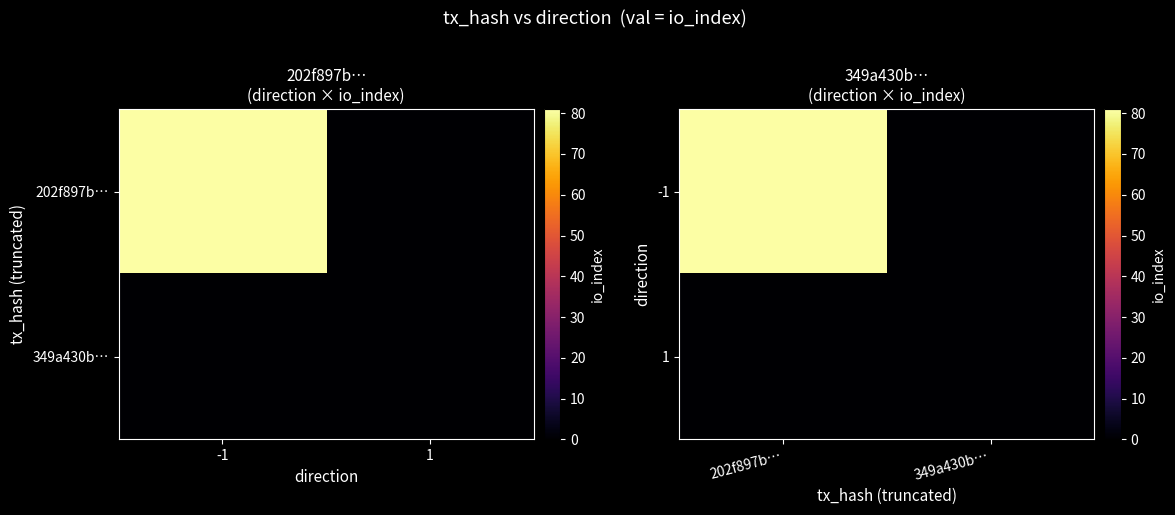

Which label corresponds to the largest value in the chart?

202f897b…